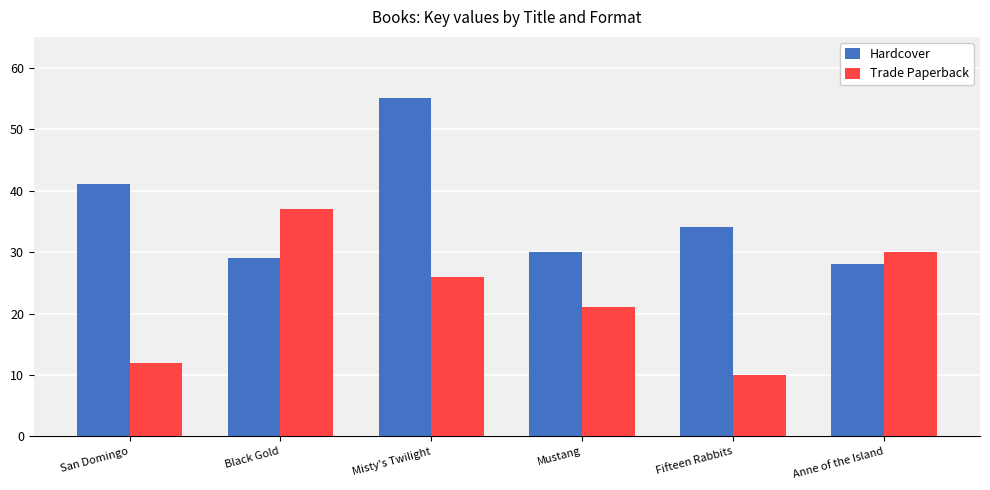

What are all the series names shown in the legend?

Hardcover, Trade Paperback